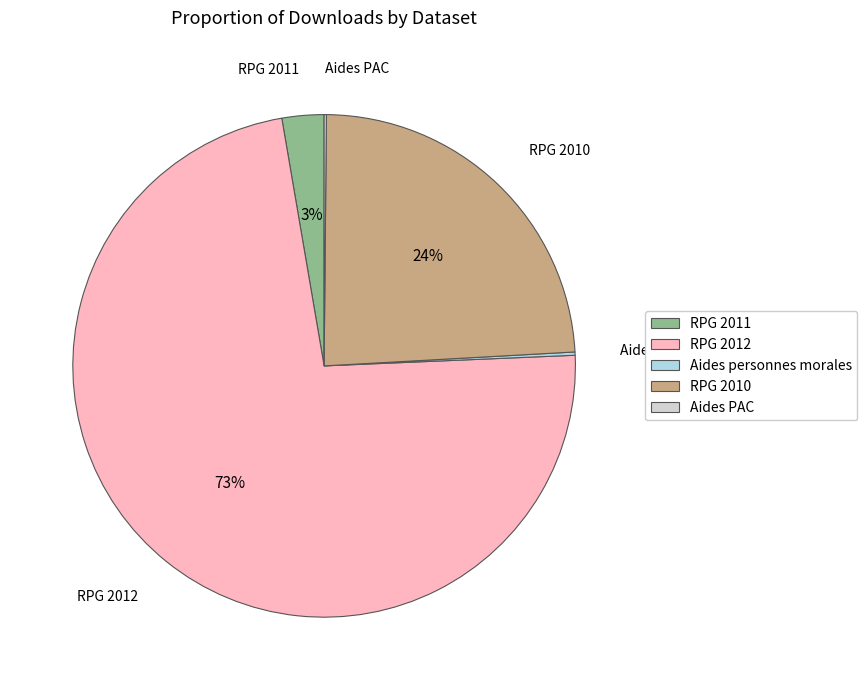

Which slice is the largest?

RPG 2012